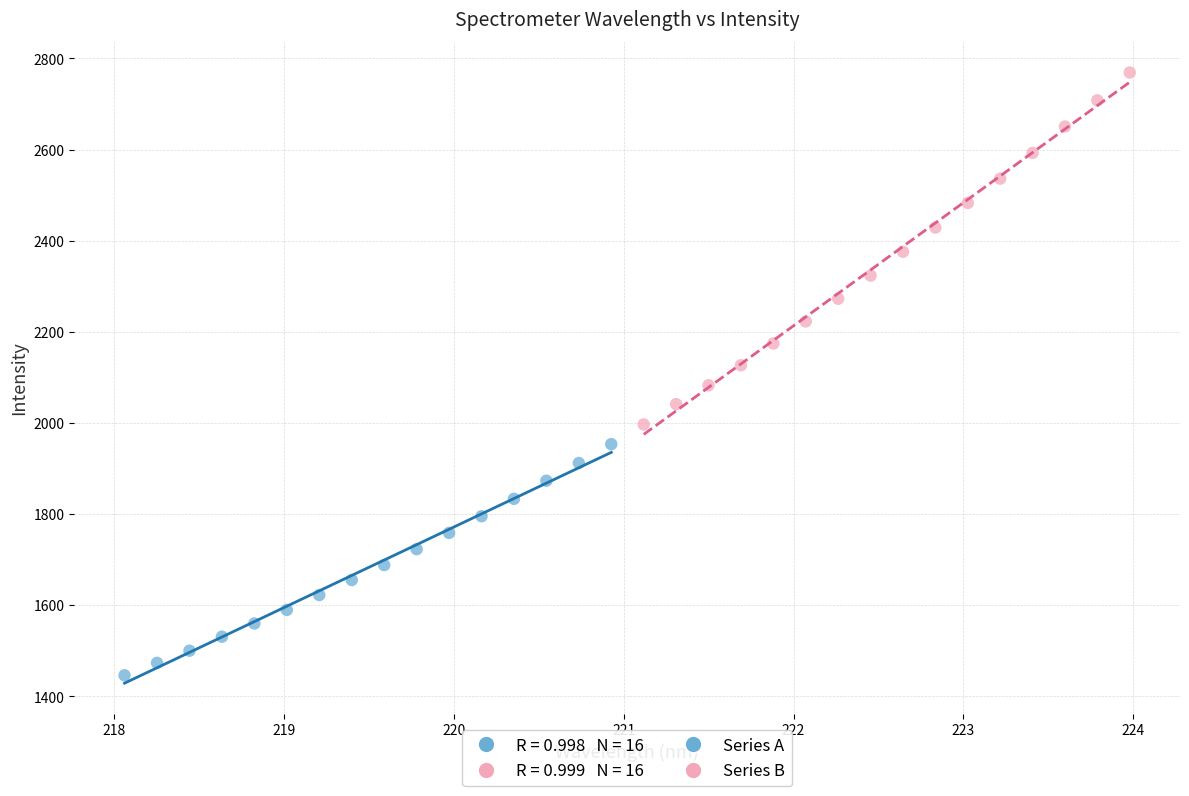

Which series contains the highest Y value?

Series B